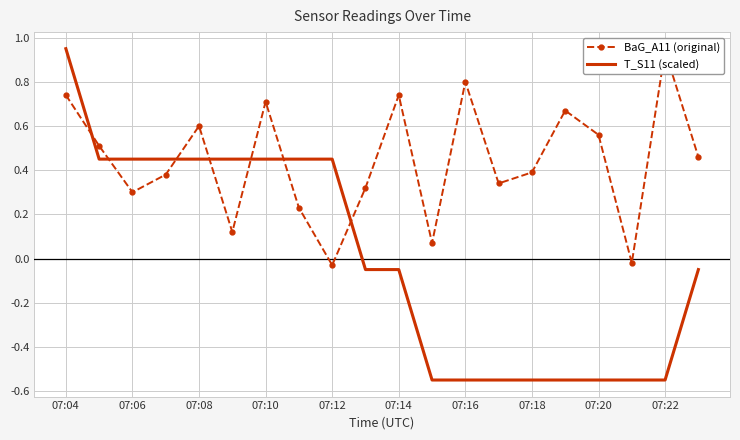

What is the value of the BaG_A11 (original) point at the 14th from the left?

0.3